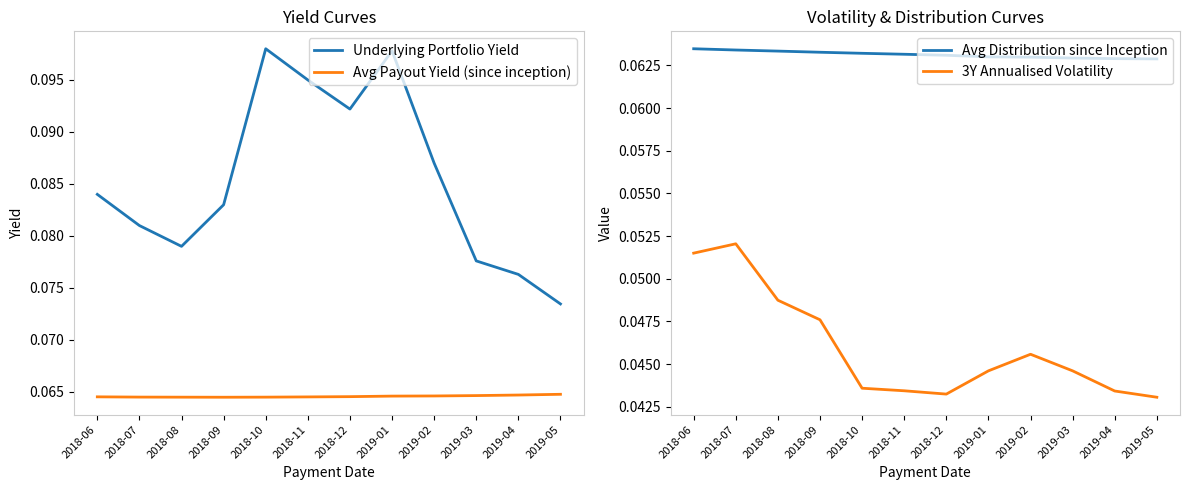

The Underlying Portfolio Yield series shows 0.0 at 2019-03. True or false?

False